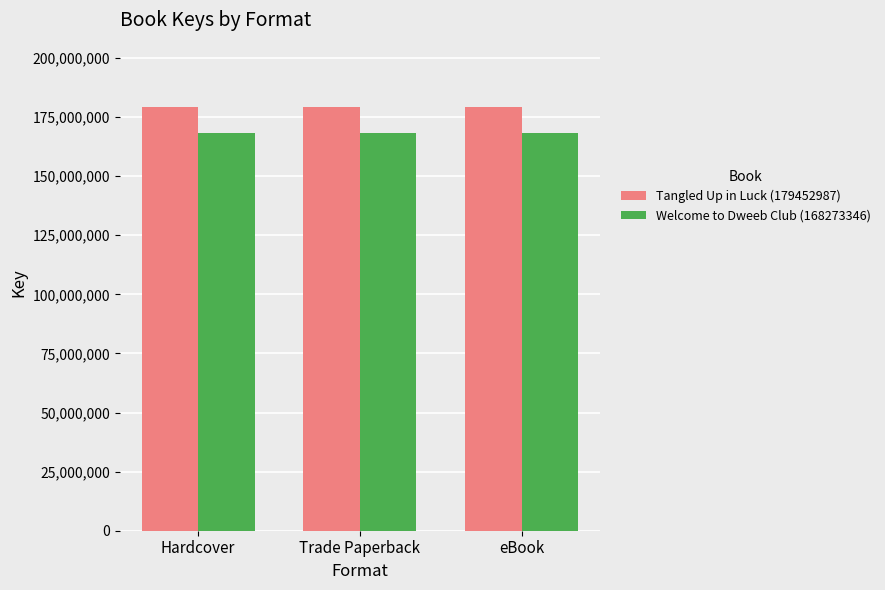

Which series has the largest total across all categories?

Tangled Up in Luck (179452987)